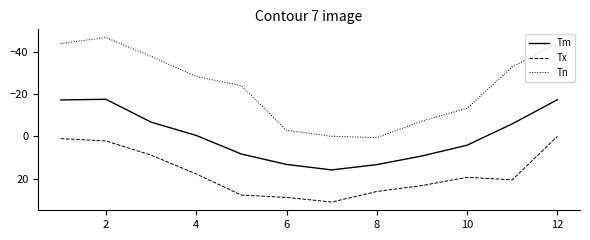

What is the smallest value displayed?

-46.7